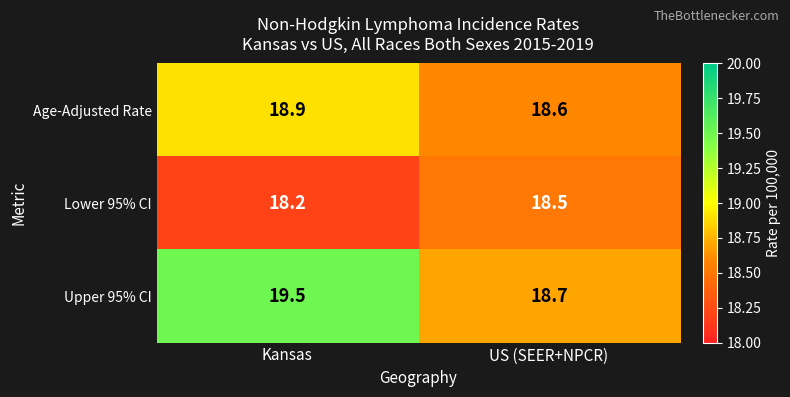

Rank the series by their maximum value, from lowest to highest.

Lower 95% CI, Age-Adjusted Rate, Upper 95% CI